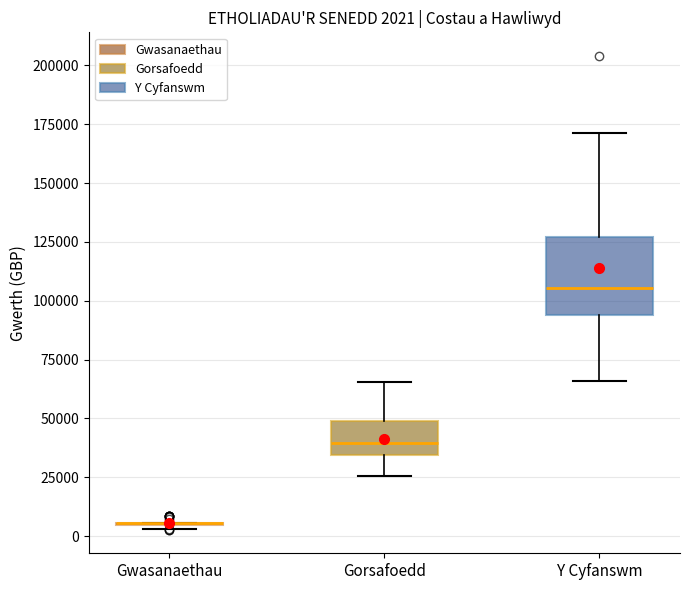

Which box is the tallest, from its lower edge to its upper edge?

Y Cyfanswm